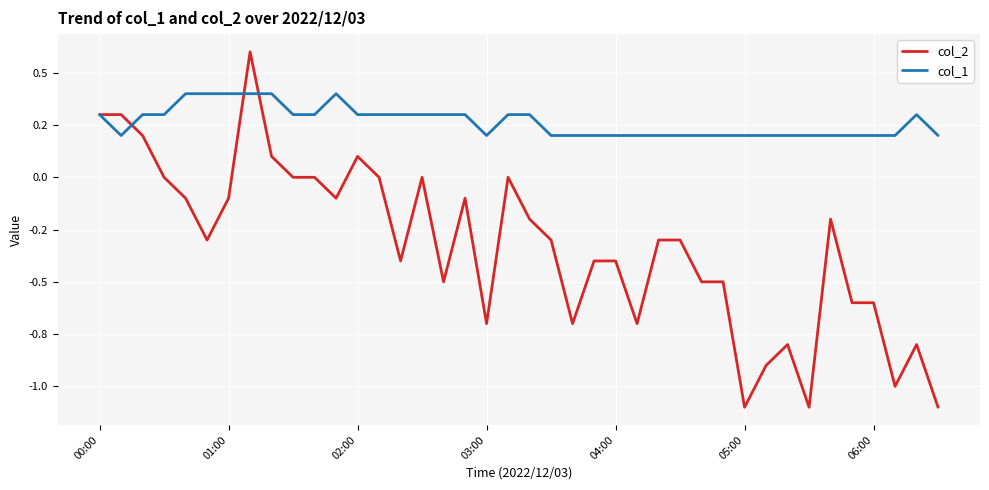

Is this an area chart (filled region under the line)?

No